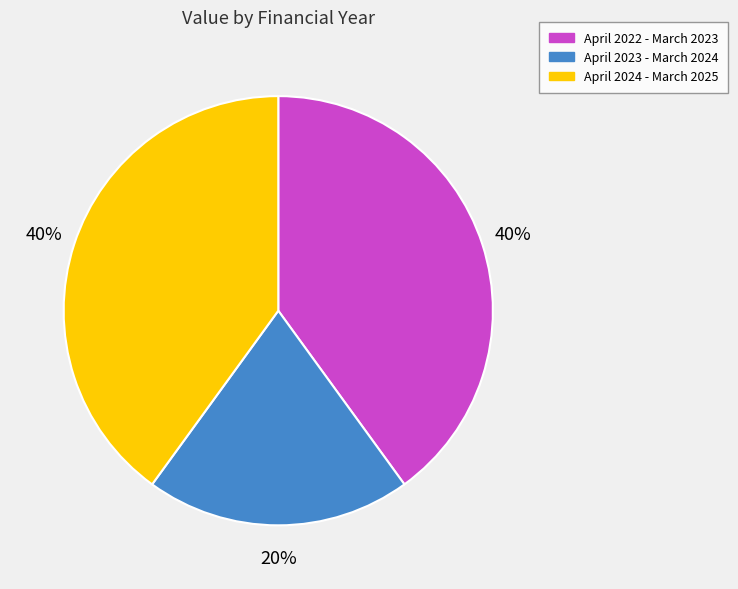

To the nearest percent, what is the average slice percentage?

33%